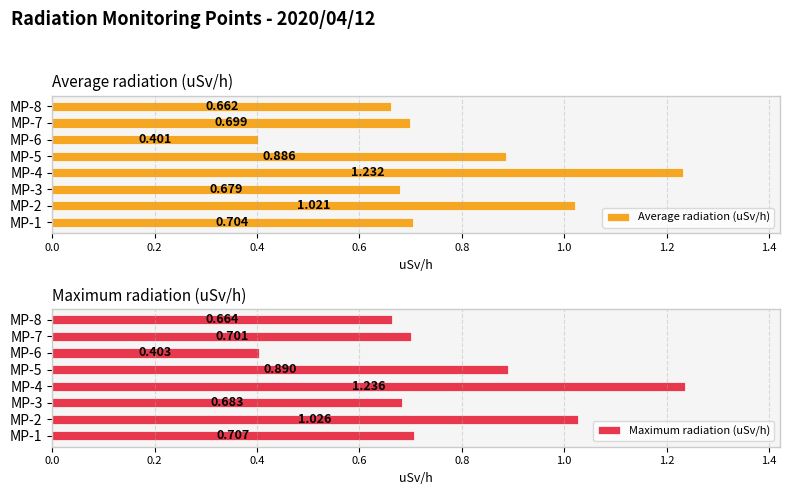

How many groups of bars are there?

8